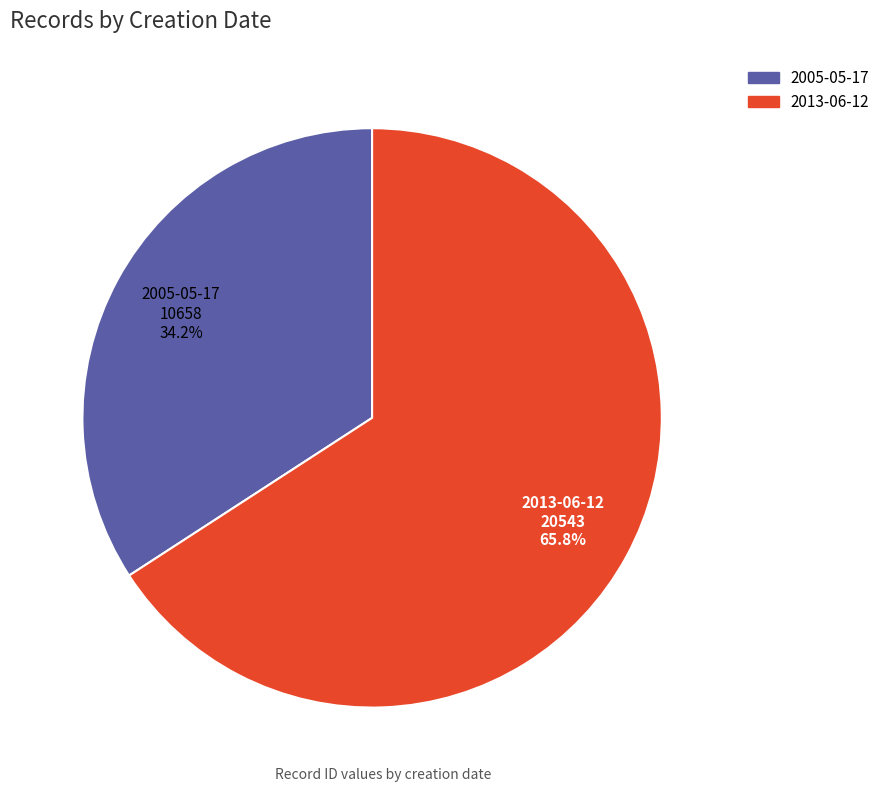

How many slices are in this pie chart?

2